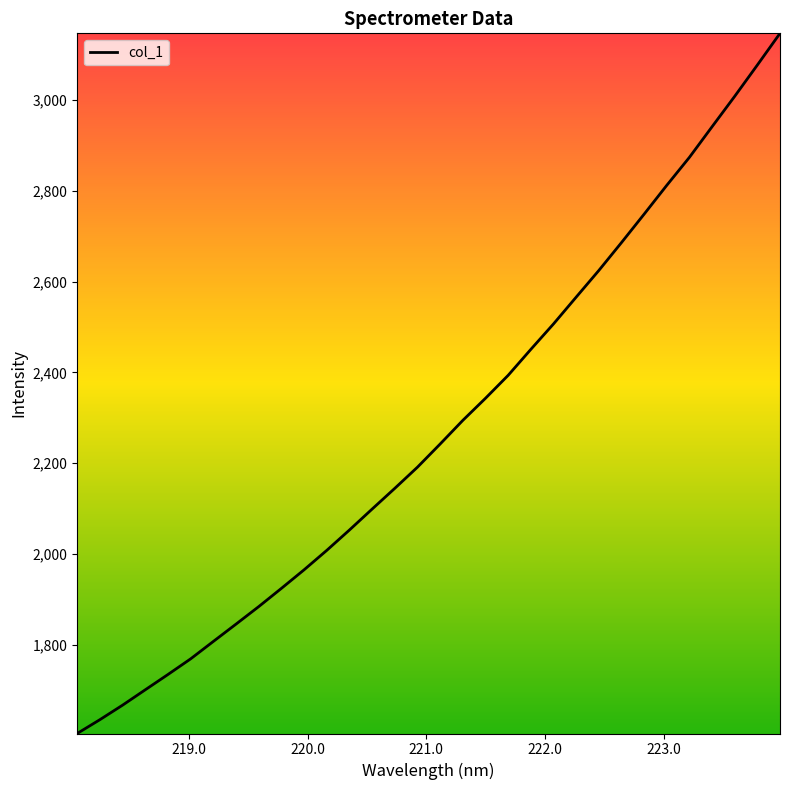

What is the maximum value shown in the chart?

3147.0